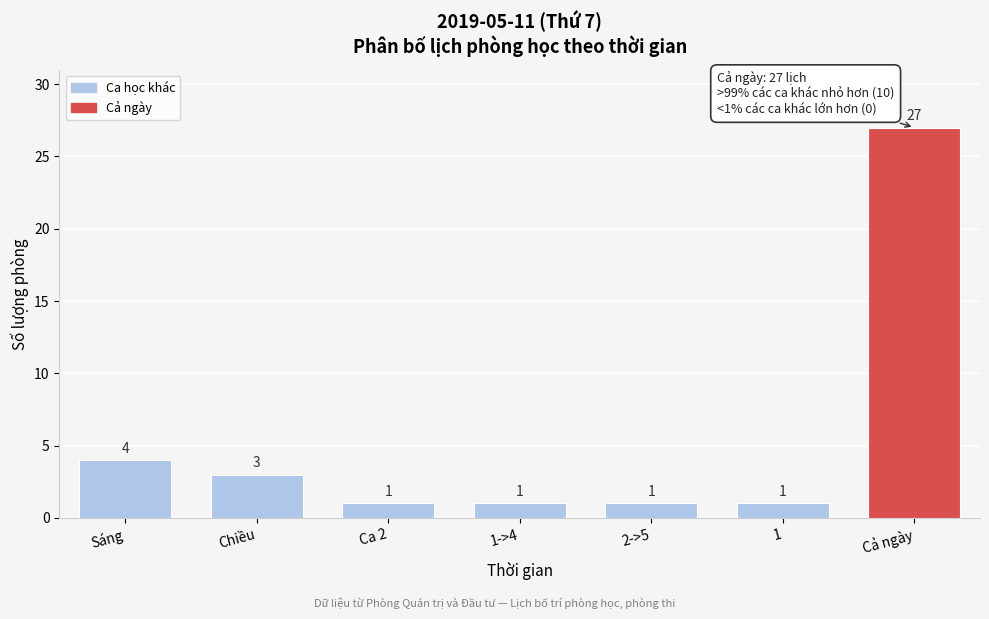

Reading left to right, extract all data points from this chart.

Sáng=4	Chiều=3	Ca 2=1	1->4=1	2->5=1	1=1	Cả ngày=27